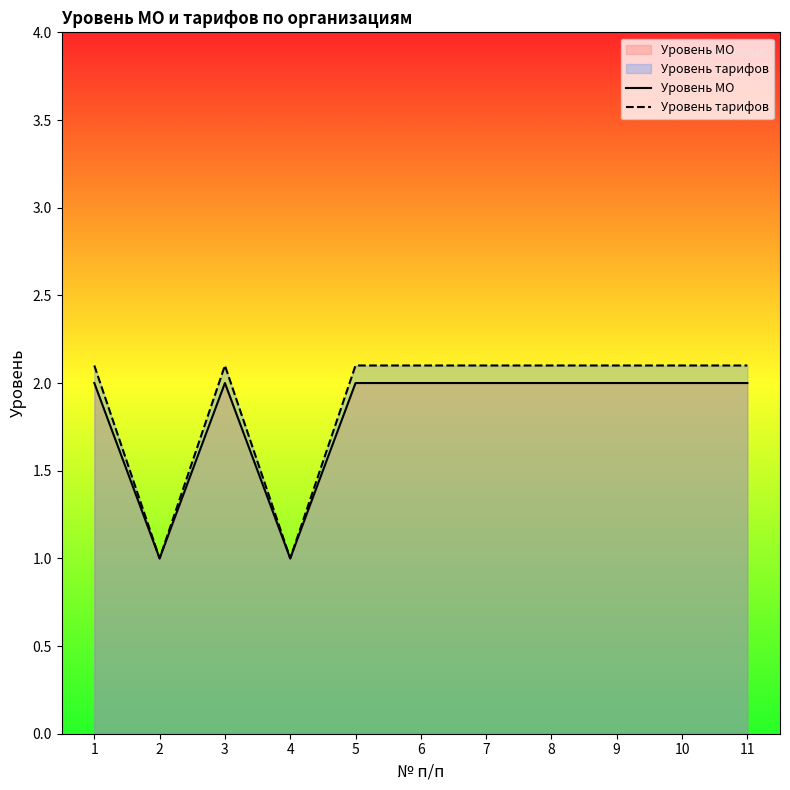

At which category is the sum across all series the highest?

1